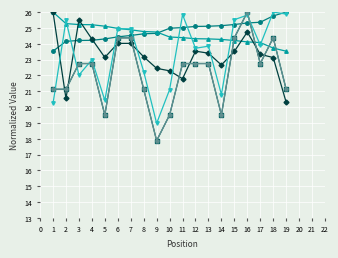

The value of Best Lap time at 15 is 25.2. True or false?

True